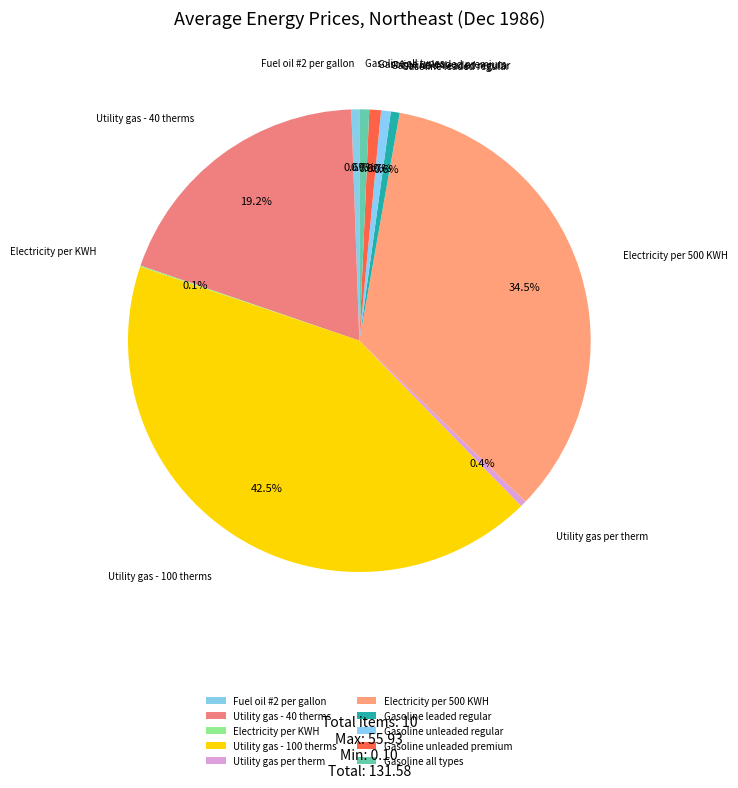

What percentage is the Gasoline unleaded regular slice, to the nearest percent?

1%